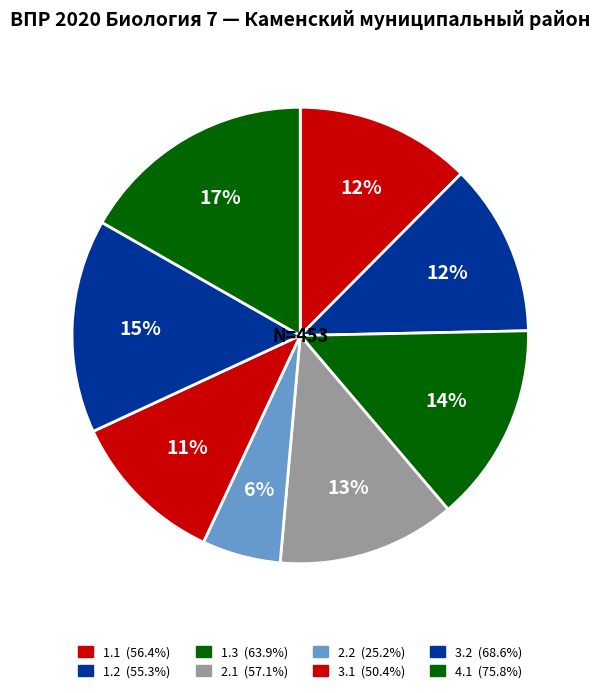

Count the number of slices in the pie.

8